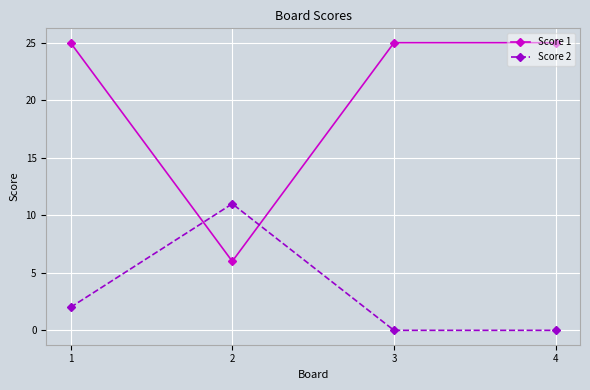

Which series ends up on top after the final intersection of Score 1 and Score 2?

Score 1